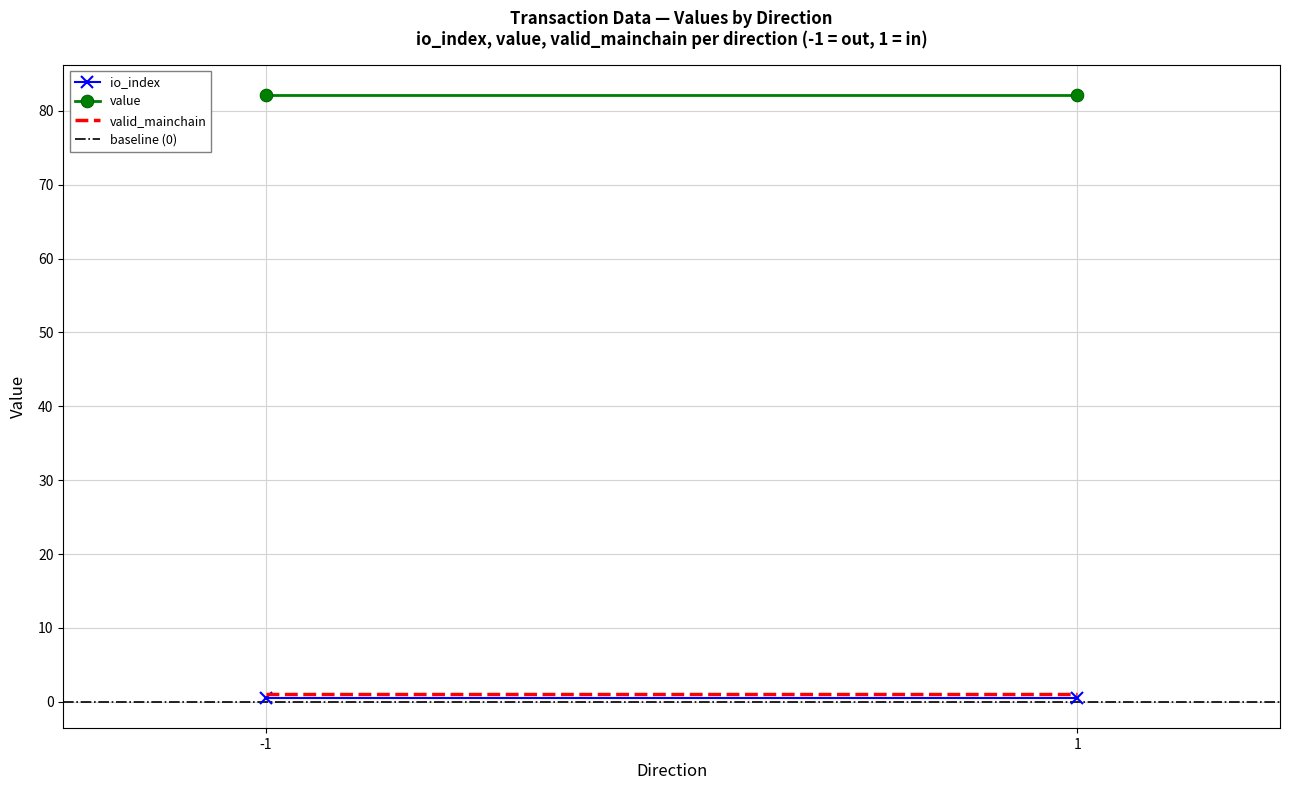

True or false: valid_mainchain has a value of 1.0 at -1.

True